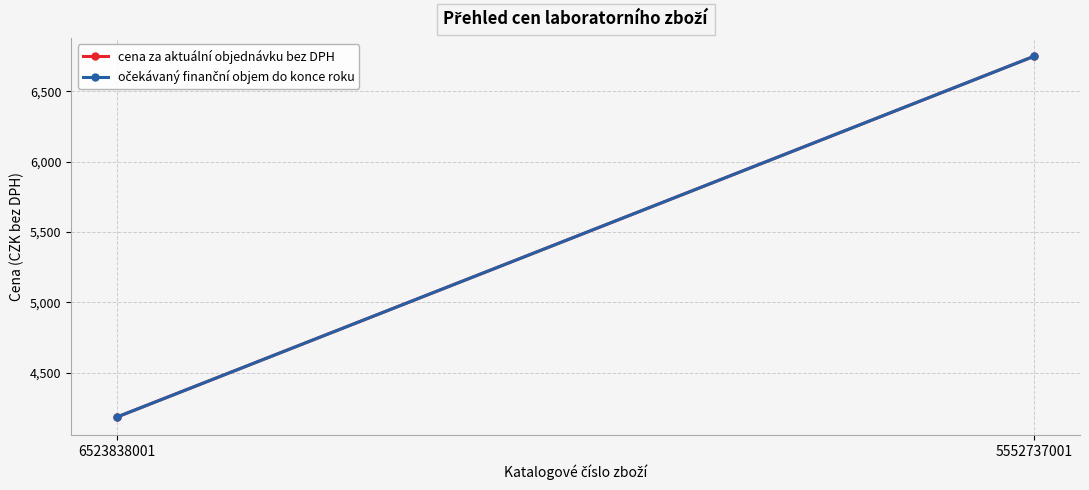

Which series changed the most between 6523838001 and 5552737001?

cena za aktuální objednávku bez DPH